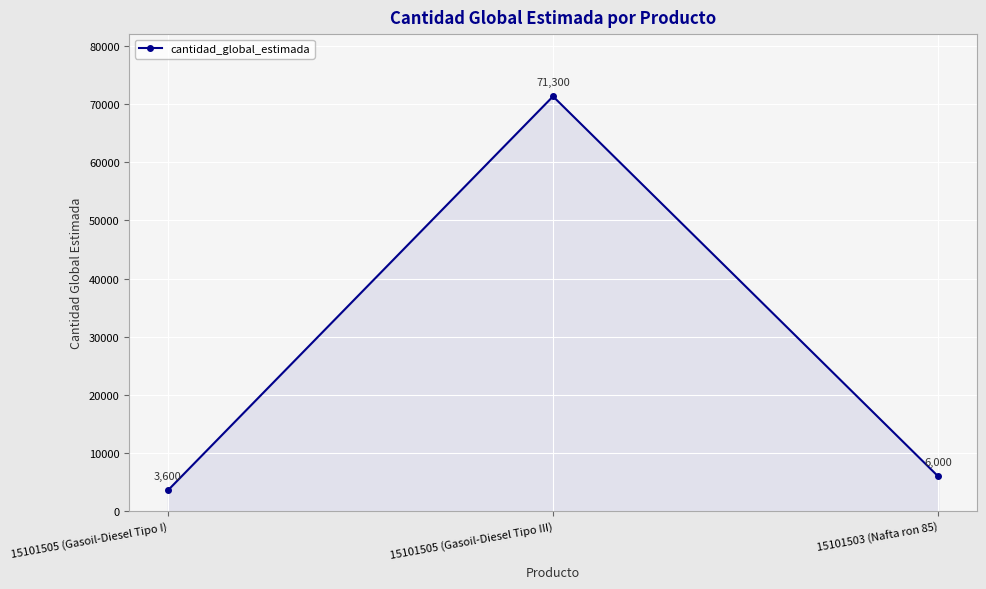

Reading left to right, what are all the values shown in this chart?

3600	71300	6000